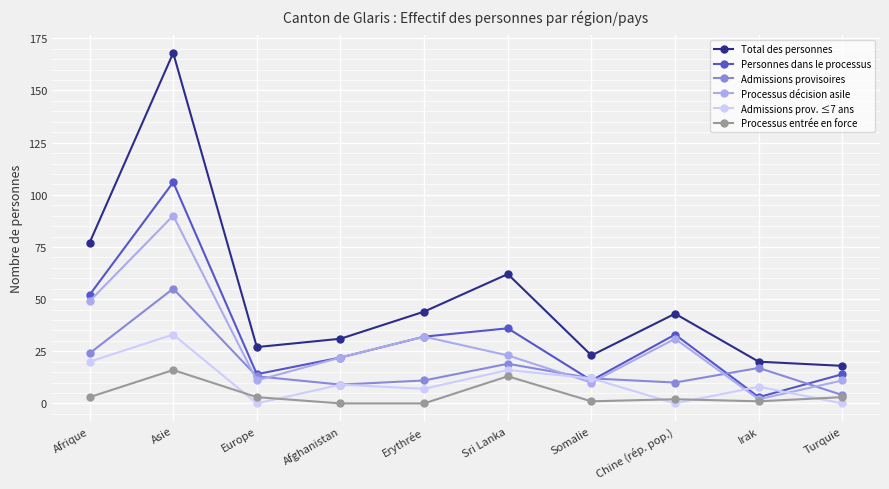

Reading left to right, transcribe all the data shown in this chart.

Total des personnes: 77	168	27	31	44	62	23	43	20	18
Personnes dans le processus: 52	106	14	22	32	36	11	33	3	14
Admissions provisoires: 24	55	13	9	11	19	12	10	17	4
Processus décision asile: 49	90	11	22	32	23	10	31	2	11
Admissions prov. ≤7 ans: 20	33	0	9	7	16	12	0	8	0
Processus entrée en force: 3	16	3	0	0	13	1	2	1	3